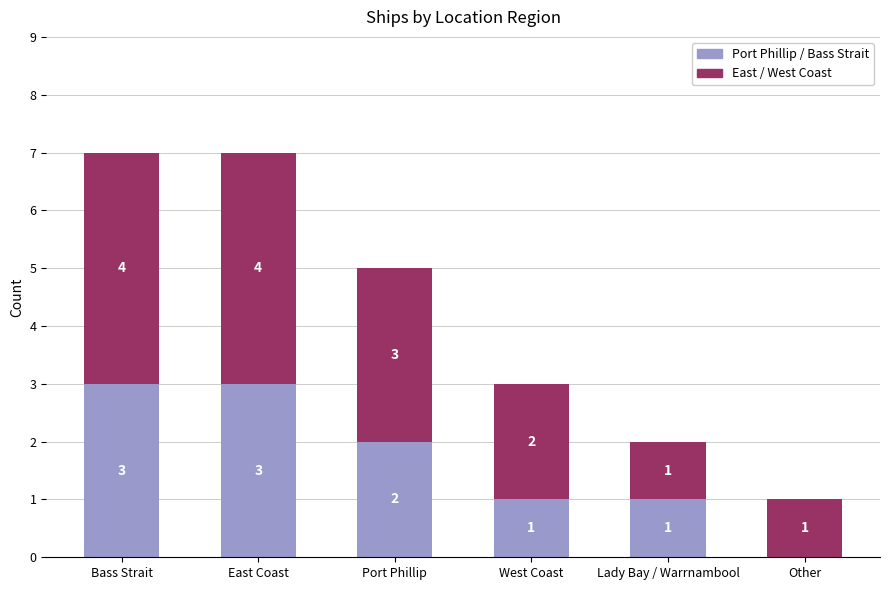

What is the total value across all series at Bass Strait?

7